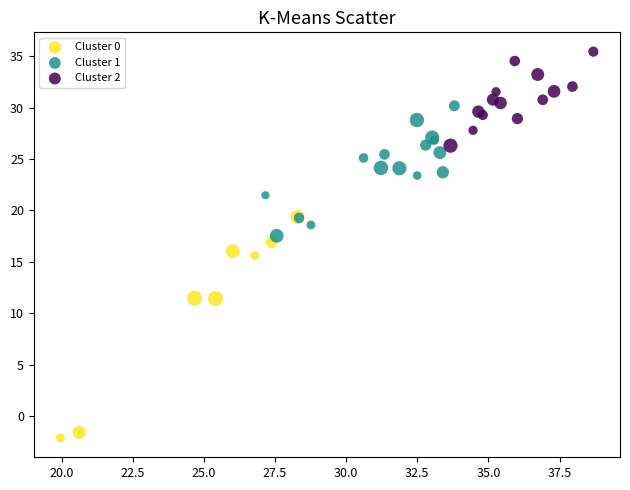

Which series reaches the minimum Y coordinate?

Cluster 0